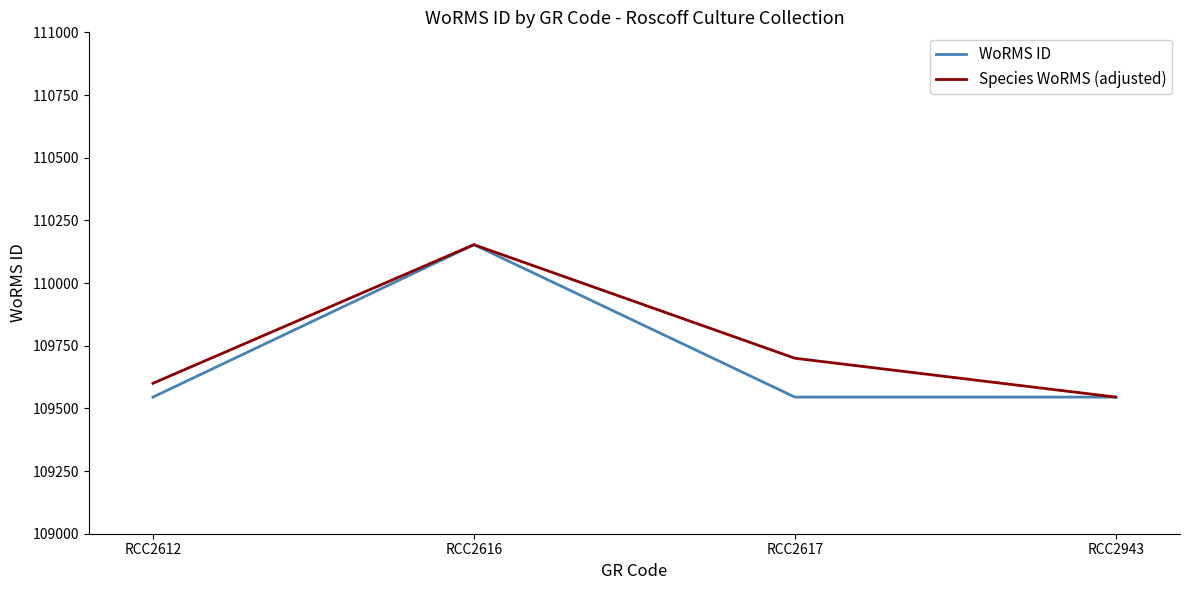

At which category does Species WoRMS (adjusted) reach its first local peak?

RCC2616